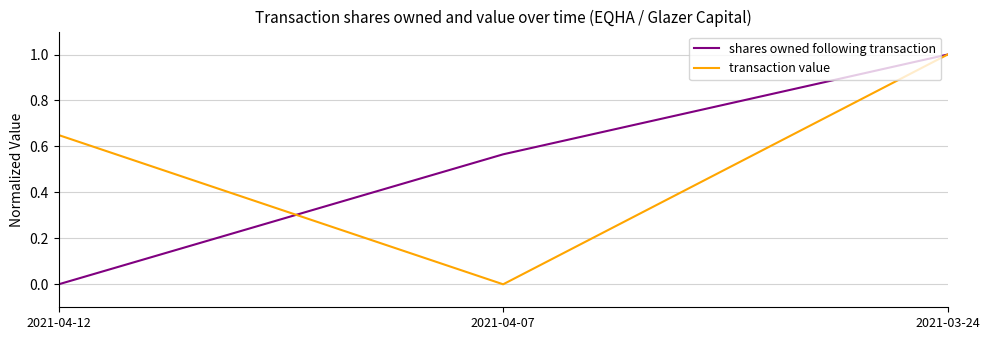

At how many categories does at least one series exceed 0?

3